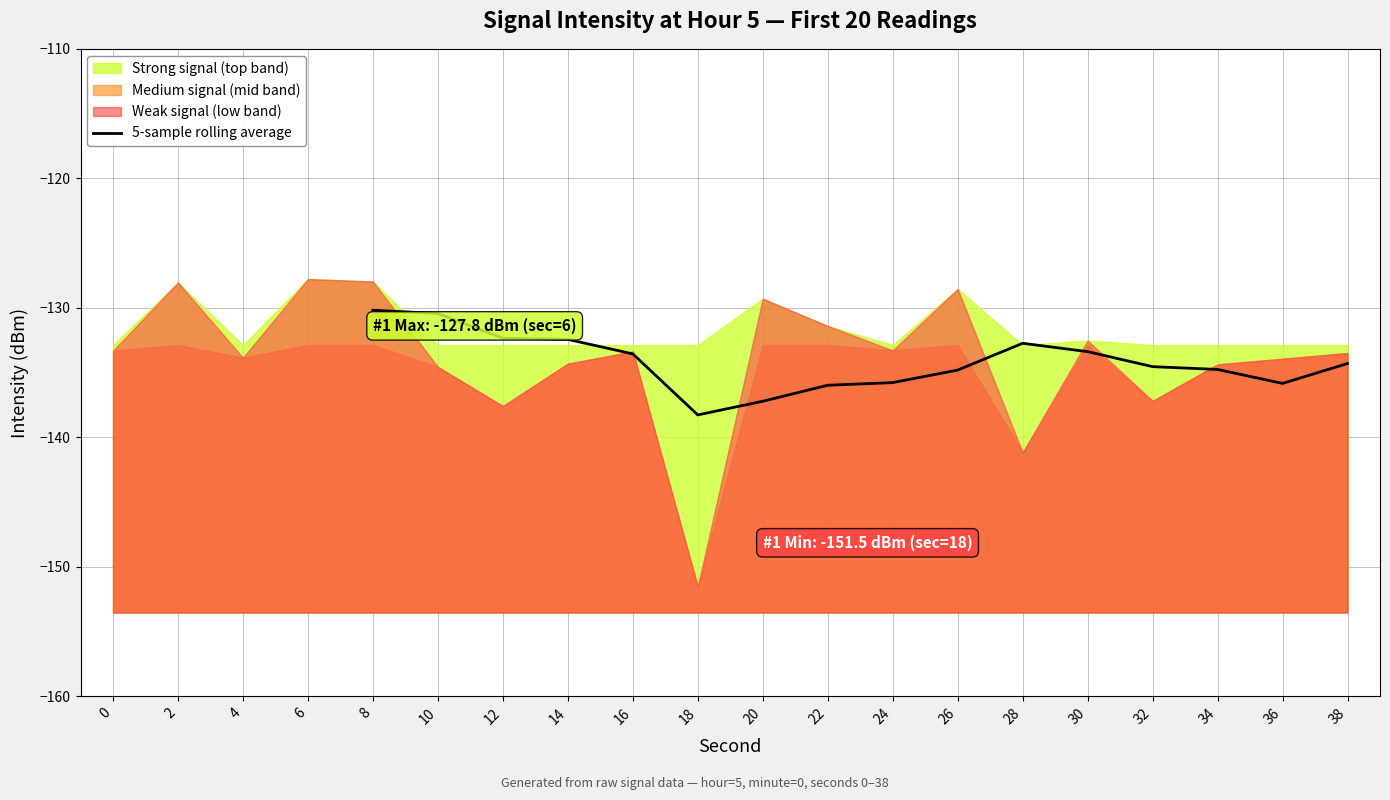

How many values exceed -134?

7